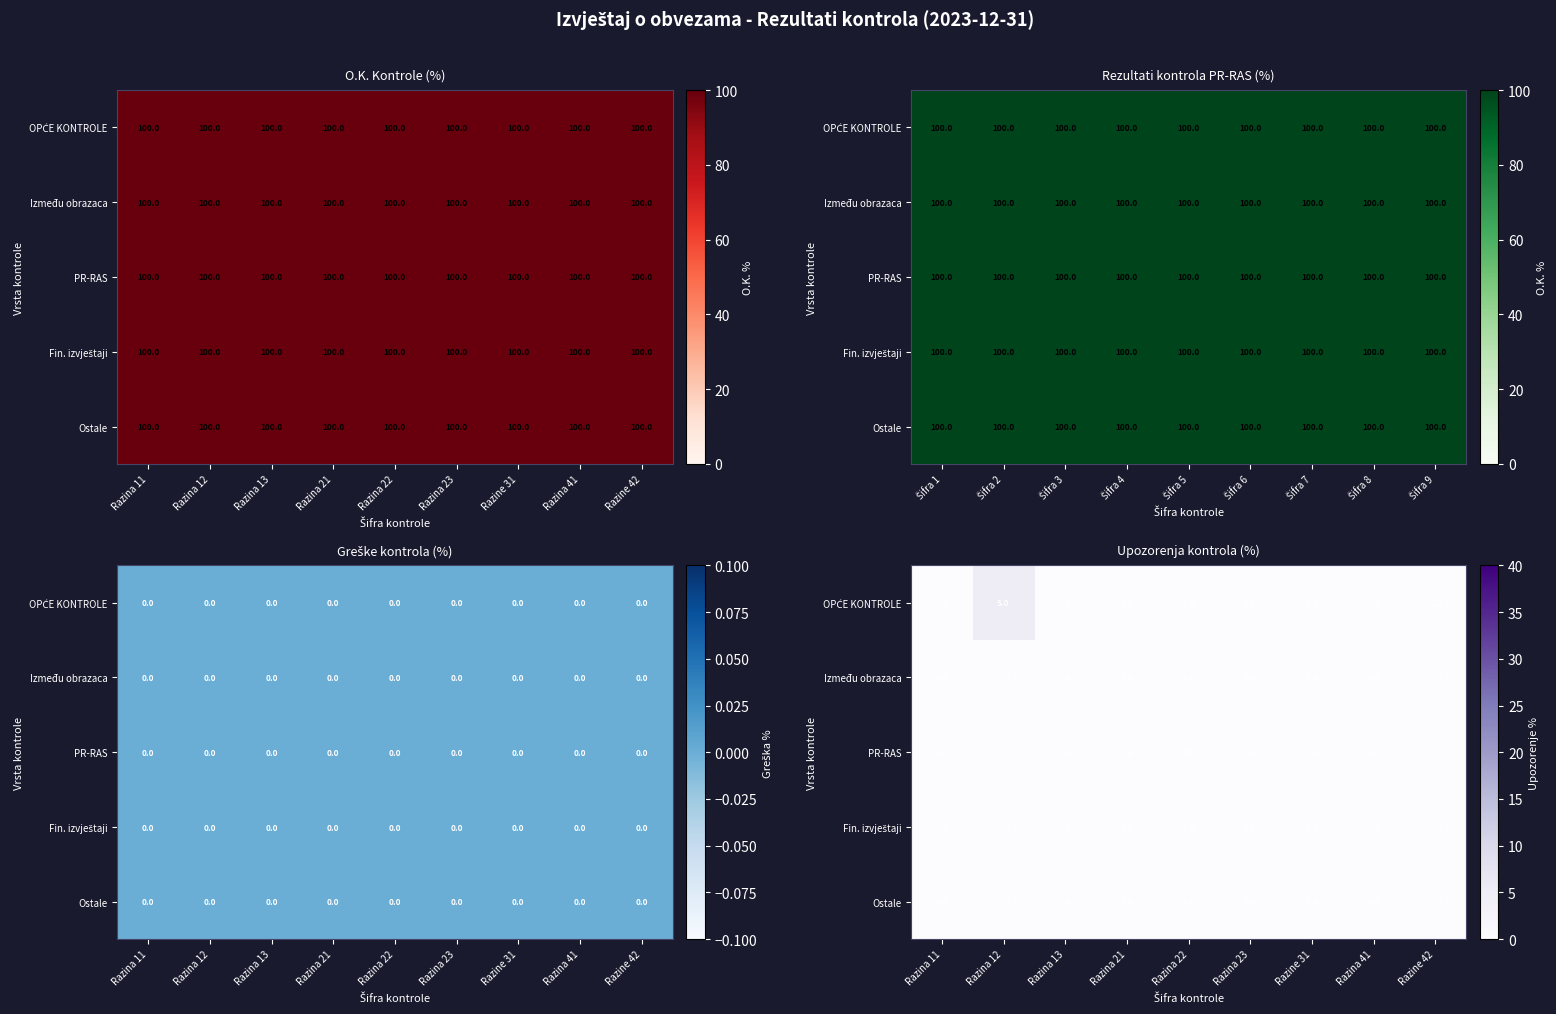

At which category is the sum across all series the highest?

Razina 12